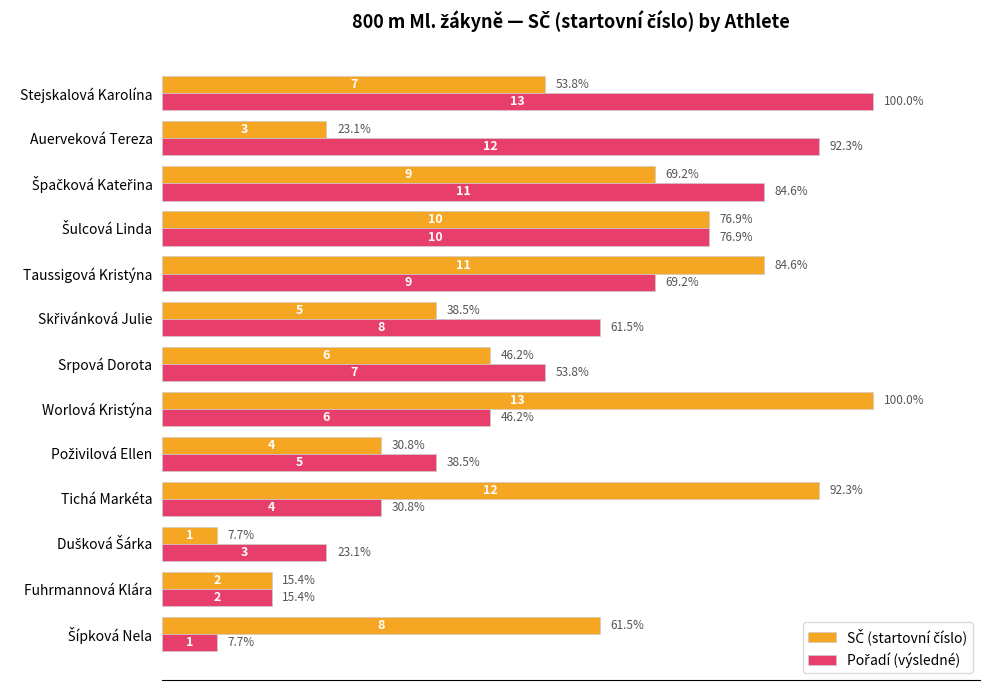

What is the minimum value shown in the chart?

7.7